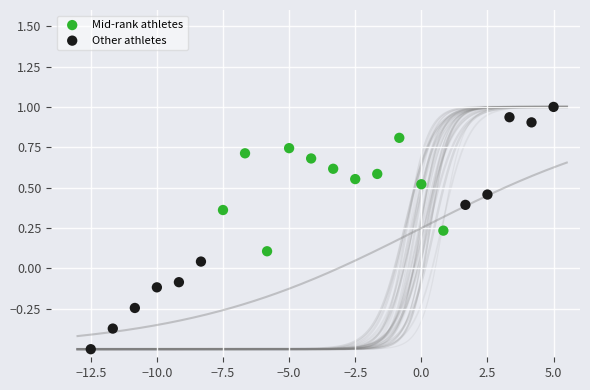

Which series reaches the maximum Y coordinate?

Other athletes